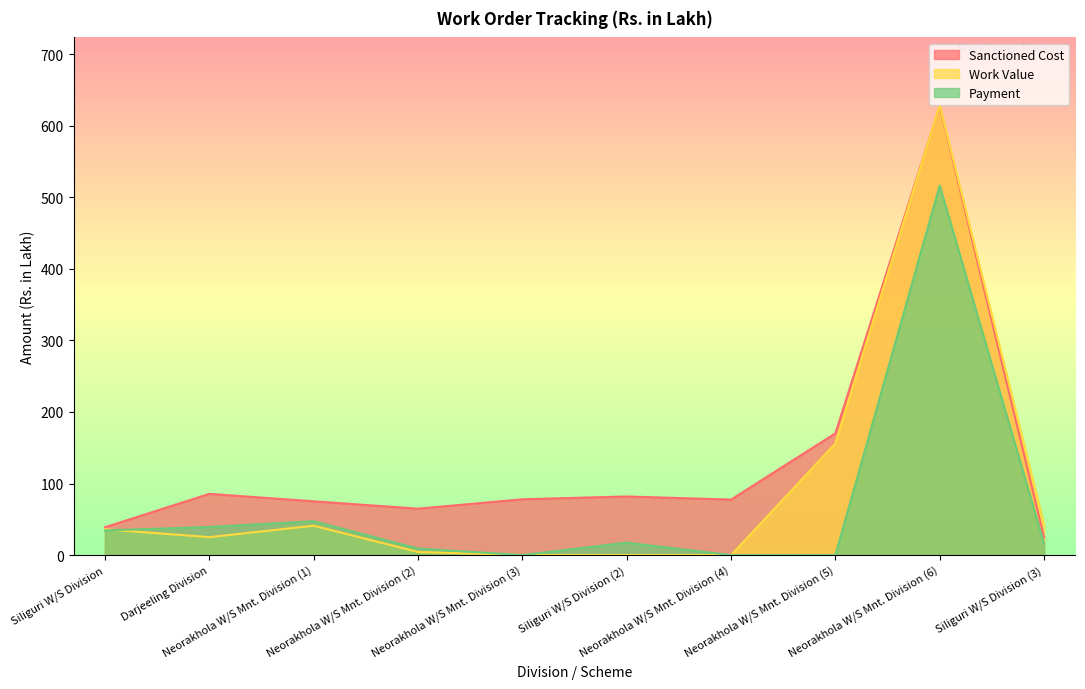

What are all the series names shown in the legend?

Sanctioned Cost, Work Value, Payment